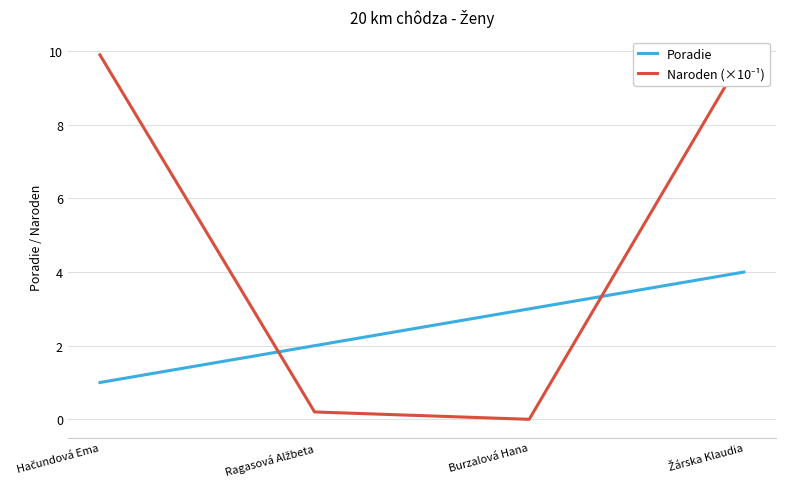

Between which two adjacent categories do Poradie and Naroden (×10⁻¹) first intersect?

Hačundová Ema and Ragasová Alžbeta